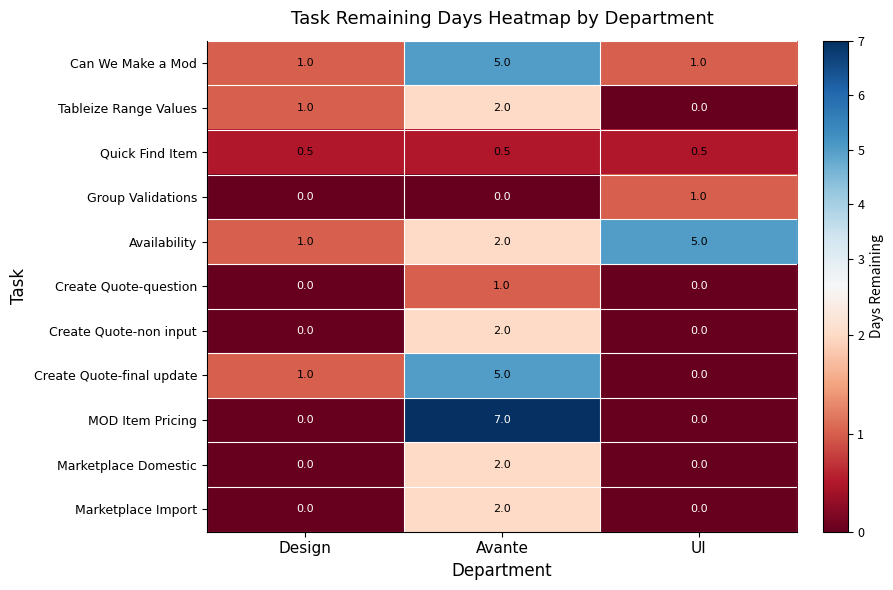

Between Avante and UI, which series saw the biggest shift?

MOD Item Pricing